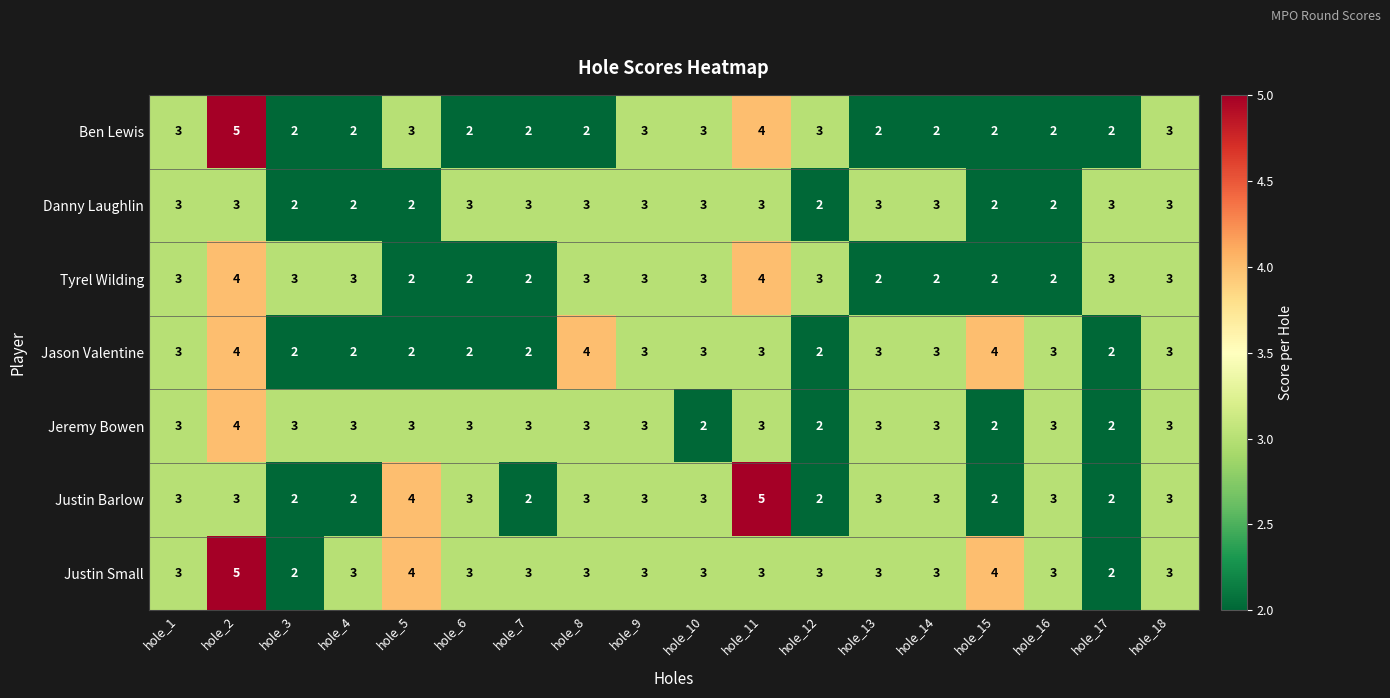

How many distinct data groups are displayed?

7